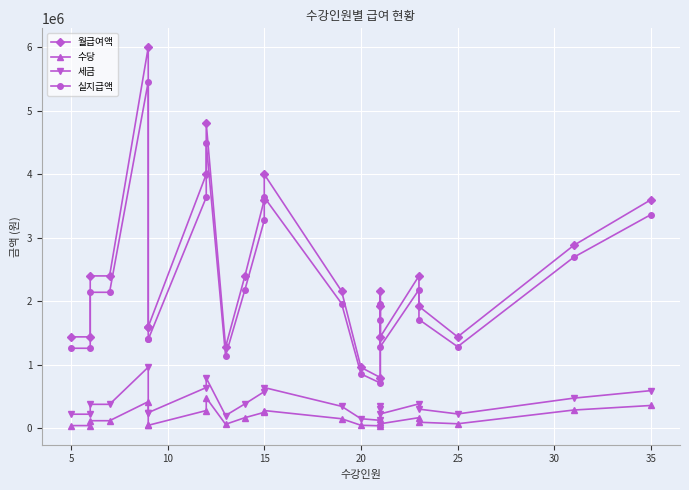

Which series has the largest total across all categories?

월급여액